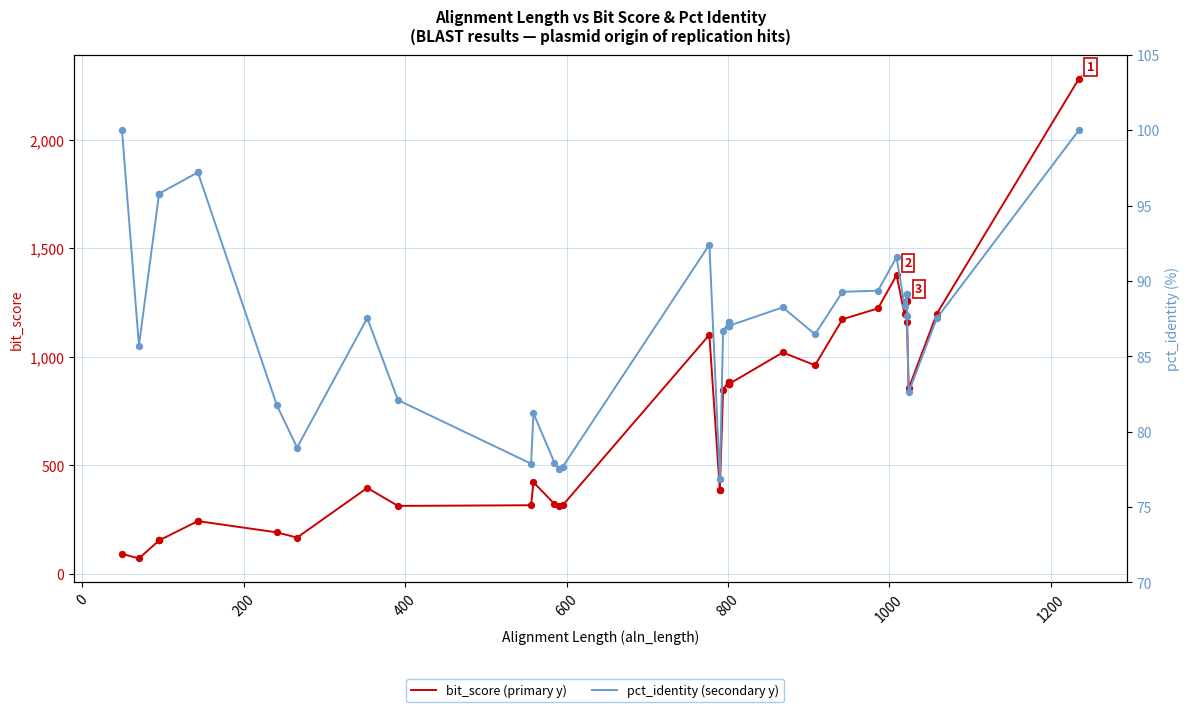

Which series has the largest Y range (max minus min)?

bit_score